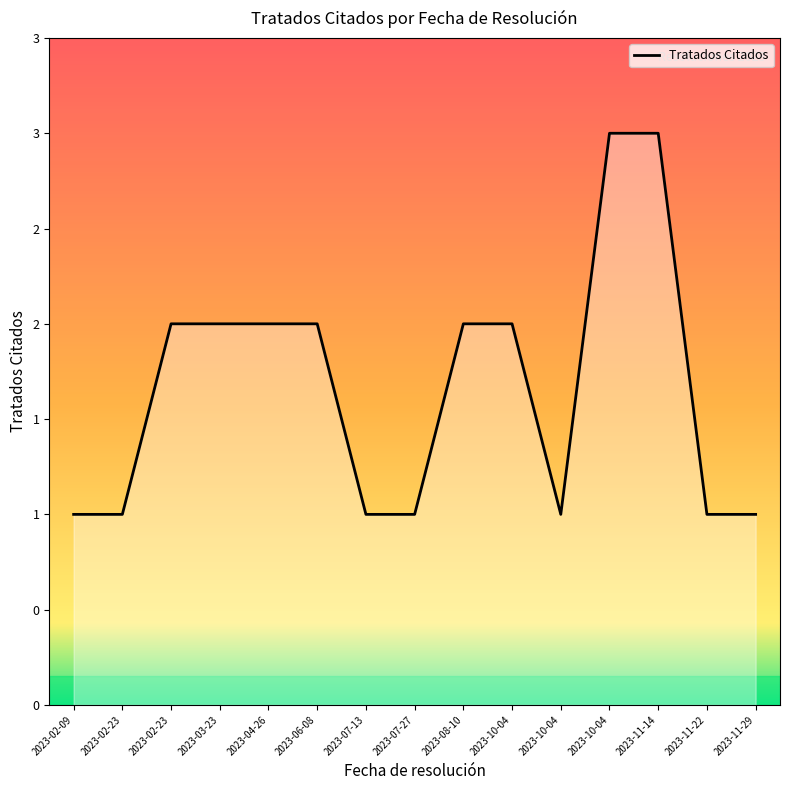

Is this an area chart (filled region under the line)?

Yes